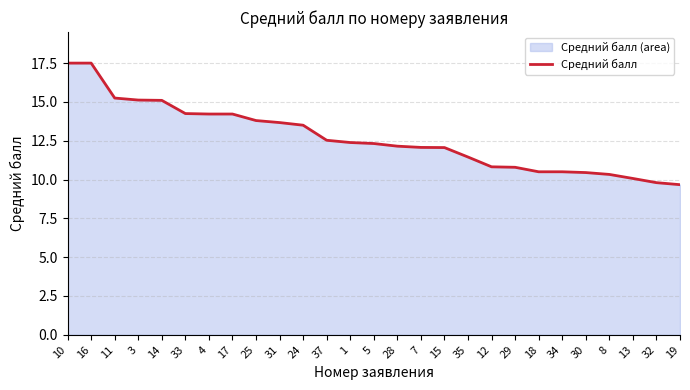

What is the change in value from 17 to 31?

-0.6